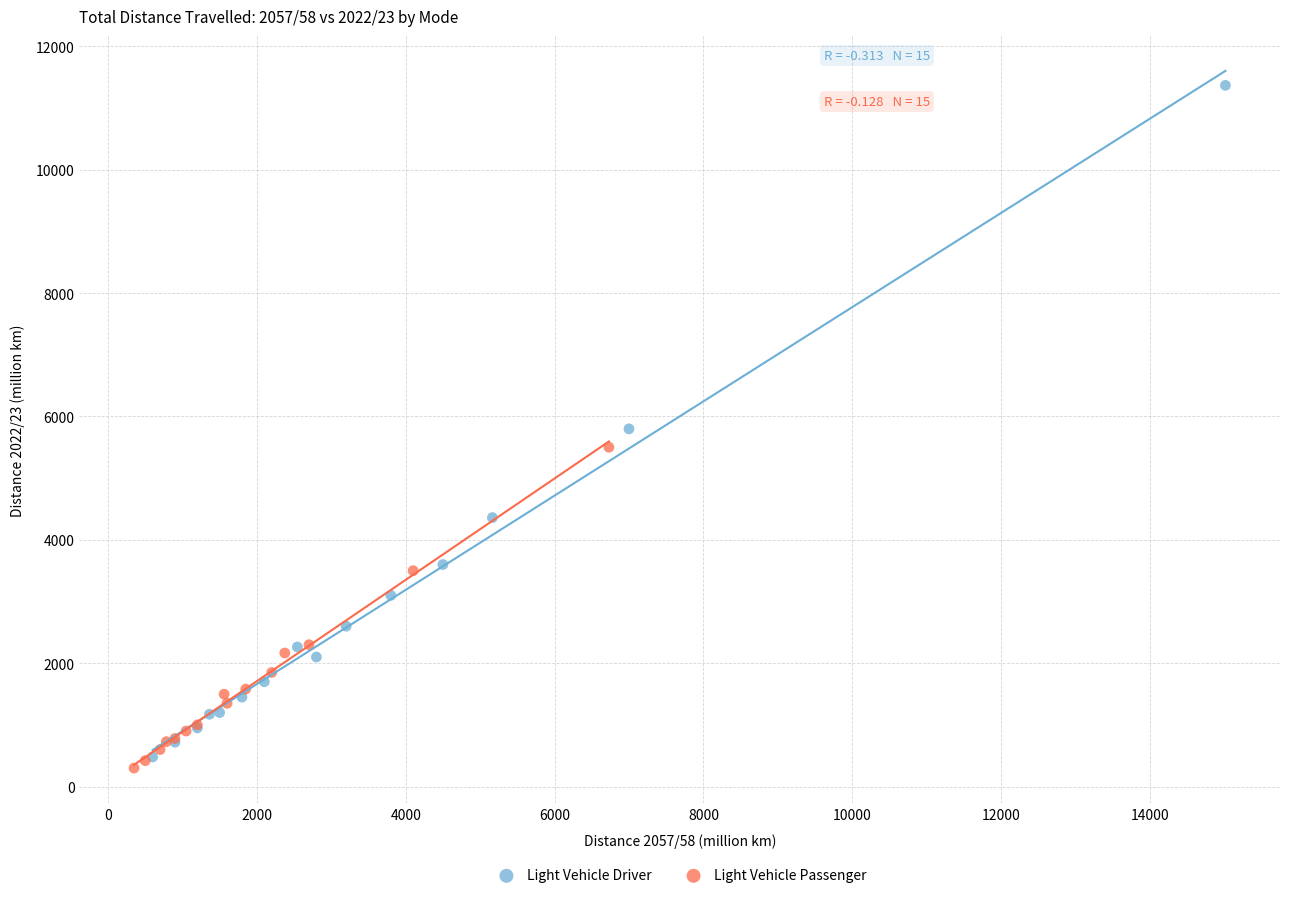

Which series reaches the maximum Y coordinate?

Light Vehicle Driver